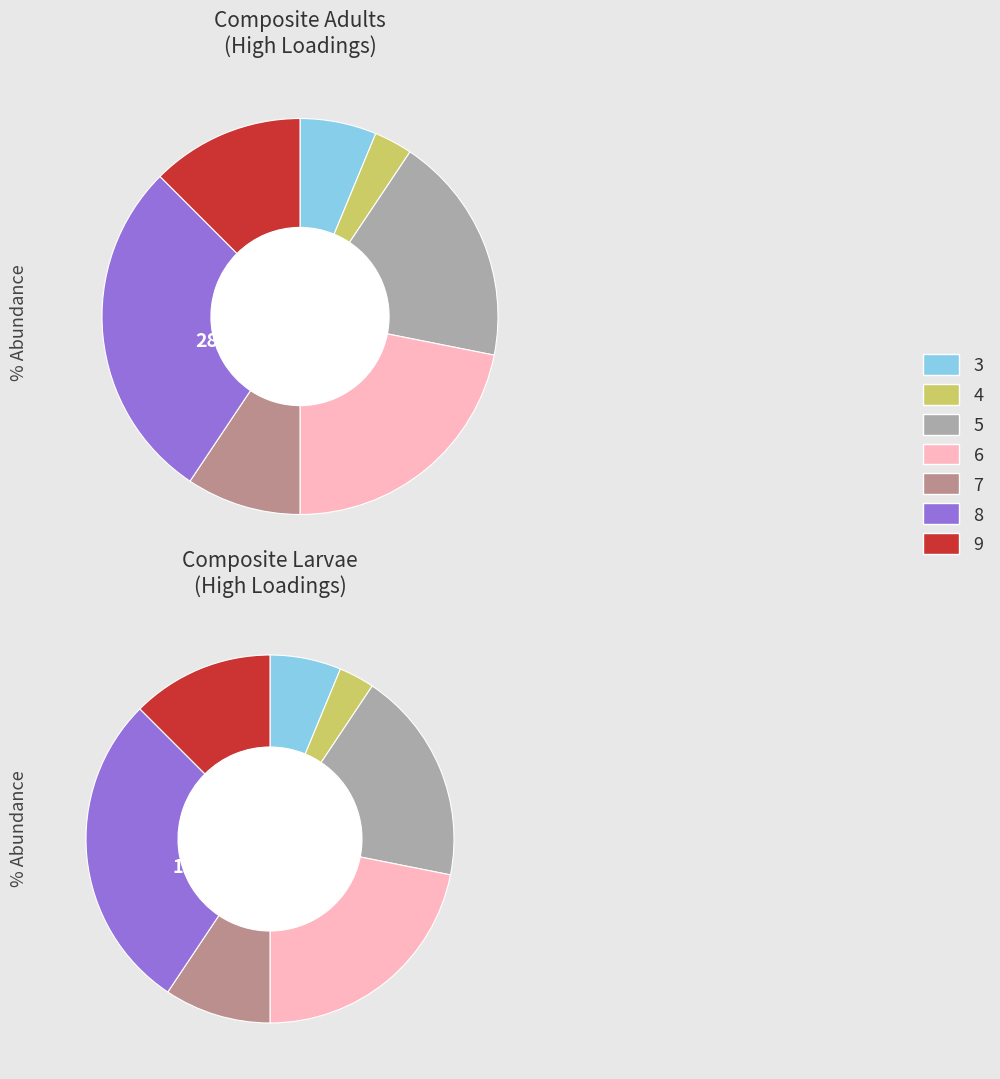

To the nearest percent, what percentage of the pie is 9?

12%